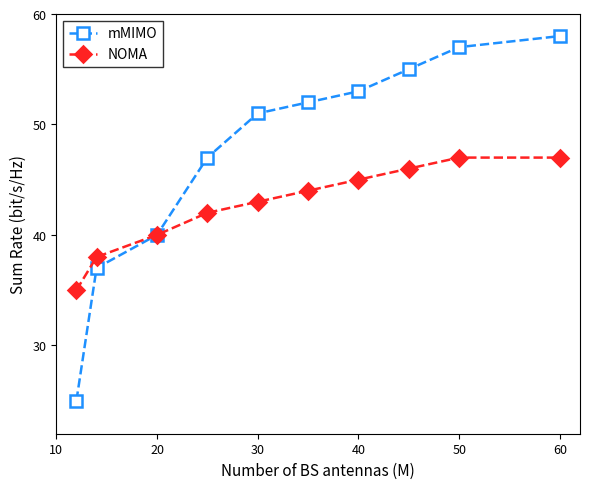

Which series has the largest range (max minus min)?

mMIMO